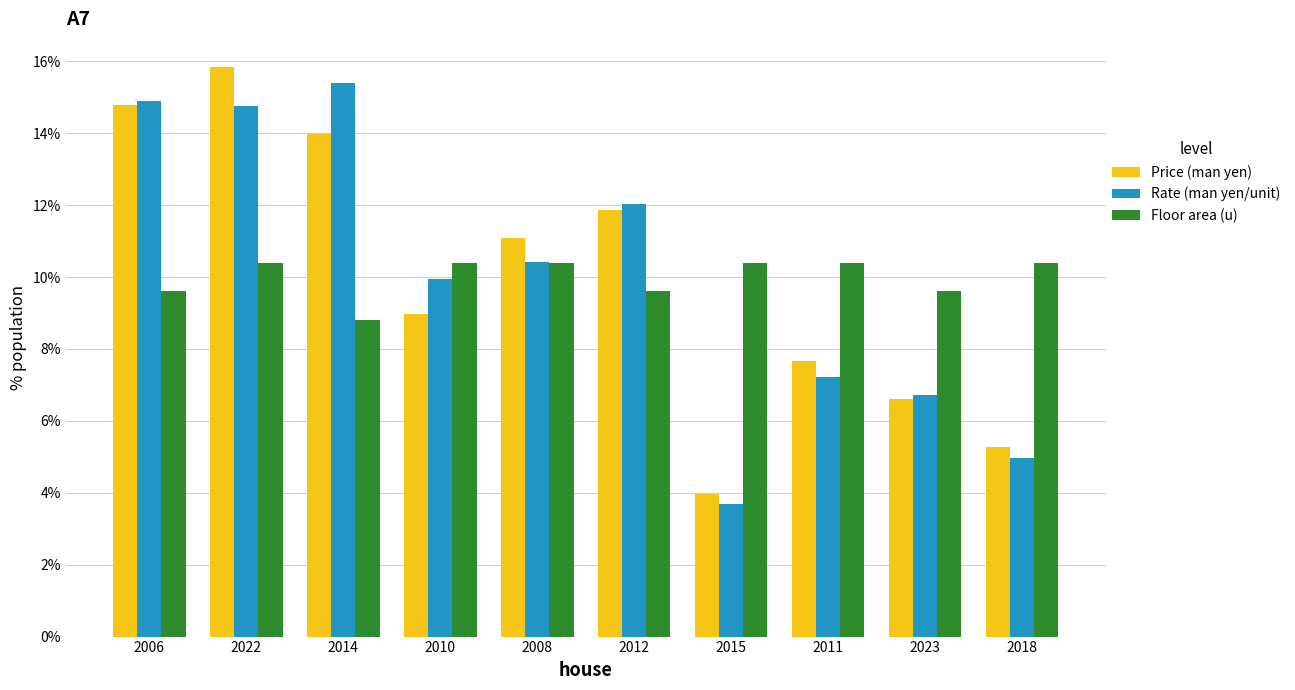

What are all the series names shown in the legend?

Price (man yen), Rate (man yen/unit), Floor area (u)